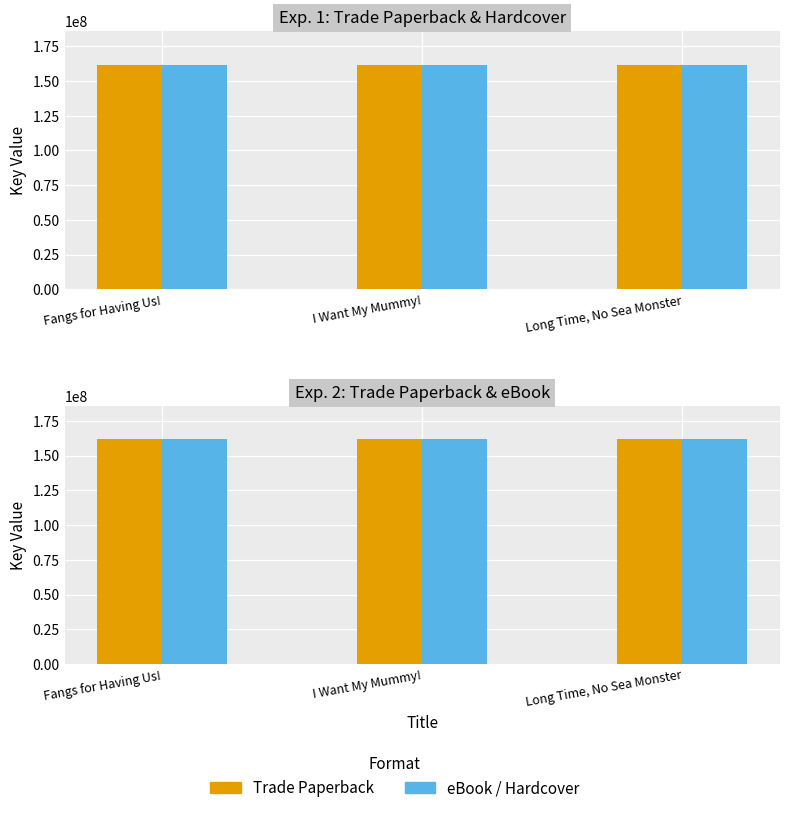

How many categories are shown in the chart?

3